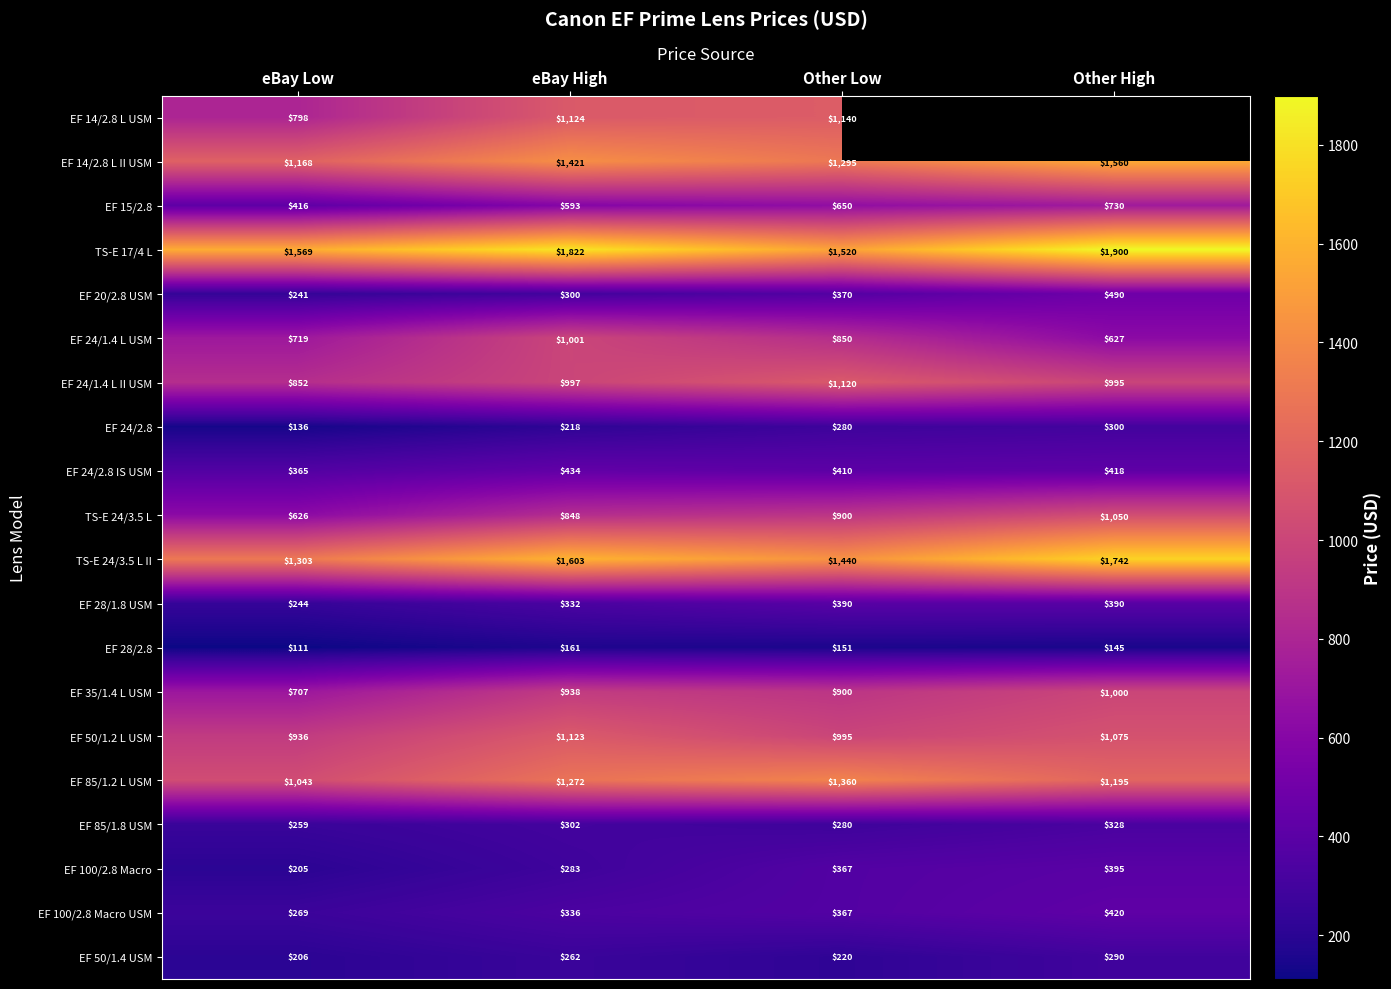

Is the value of EF 35/1.4 L USM at eBay High greater than the value of EF 24/2.8 IS USM at eBay Low?

Yes